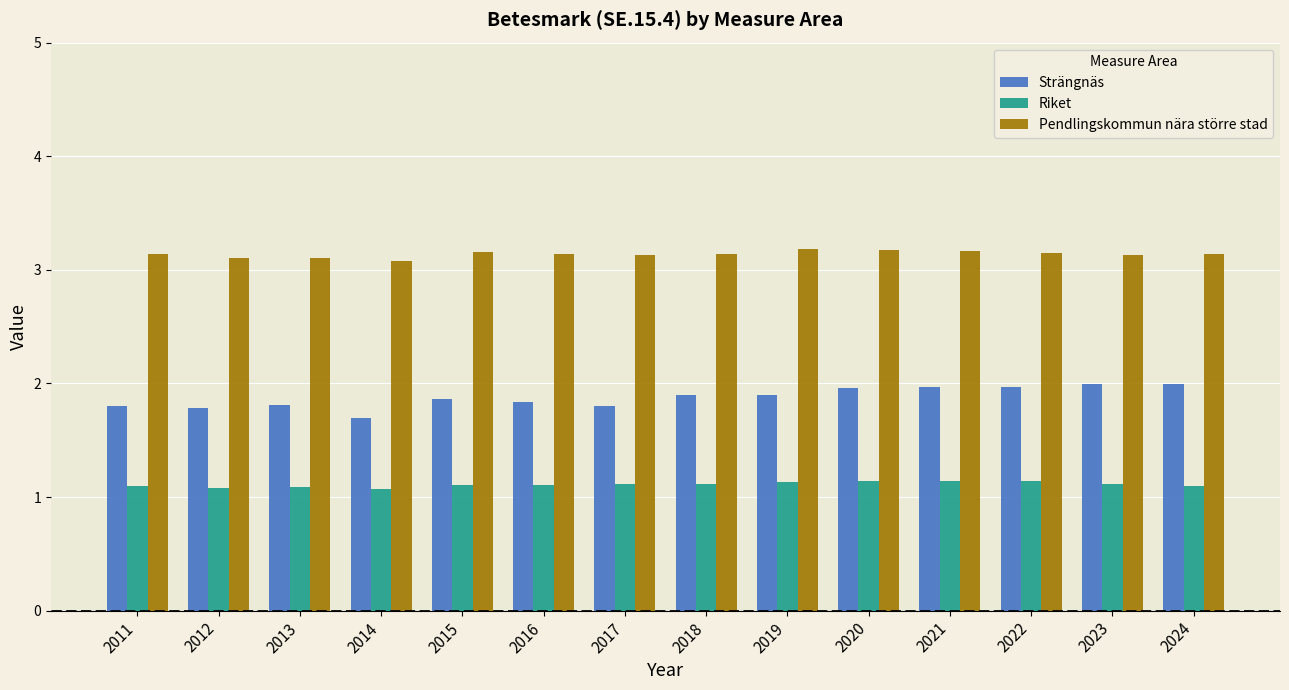

Rank the series by their maximum value, from highest to lowest.

Pendlingskommun nära större stad, Strängnäs, Riket